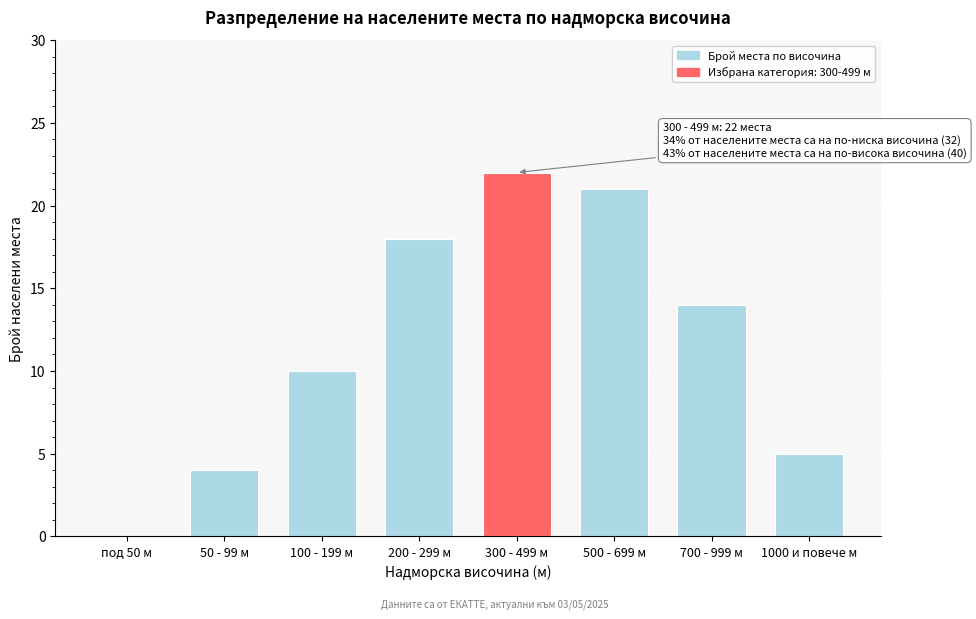

Reading right to left, list all the values displayed in this chart.

1000 и повече м=5	700 - 999 м=14	500 - 699 м=21	300 - 499 м=22	200 - 299 м=18	100 - 199 м=10	50 - 99 м=4	под 50 м=0